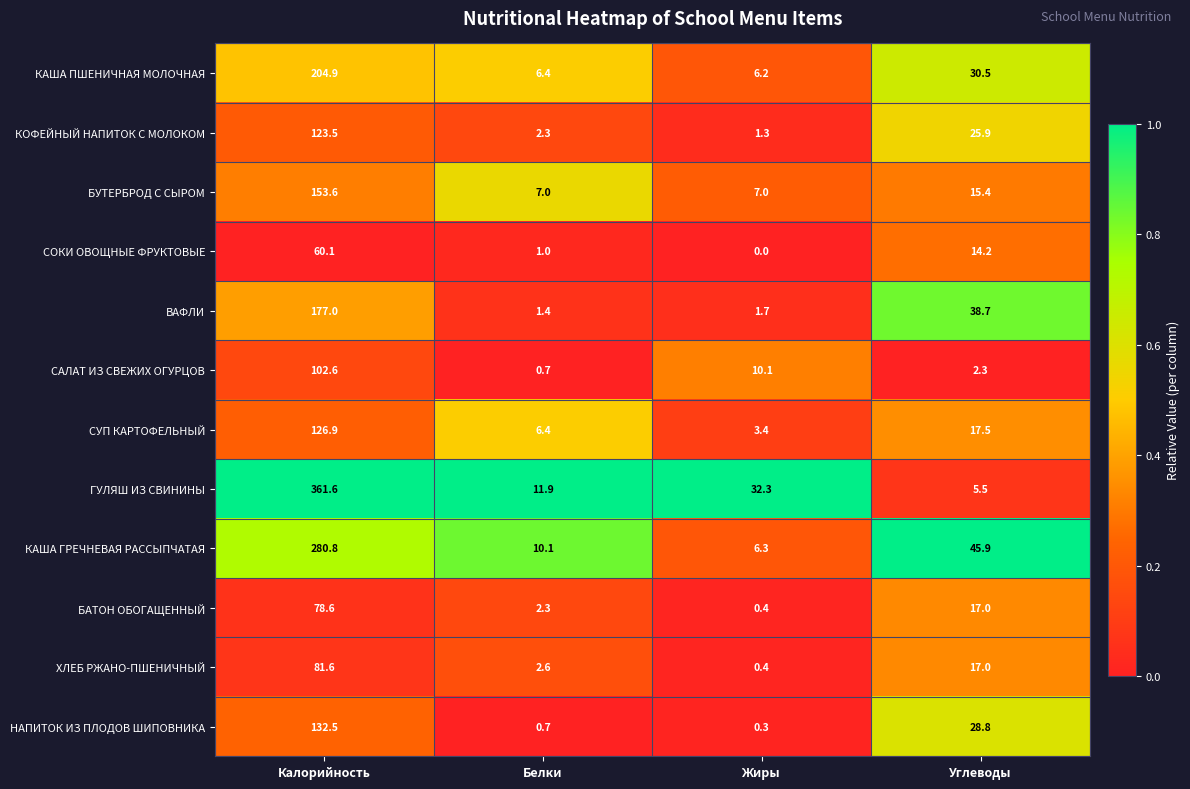

Where is КОФЕЙНЫЙ НАПИТОК С МОЛОКОМ nearest to the value 62?

Углеводы